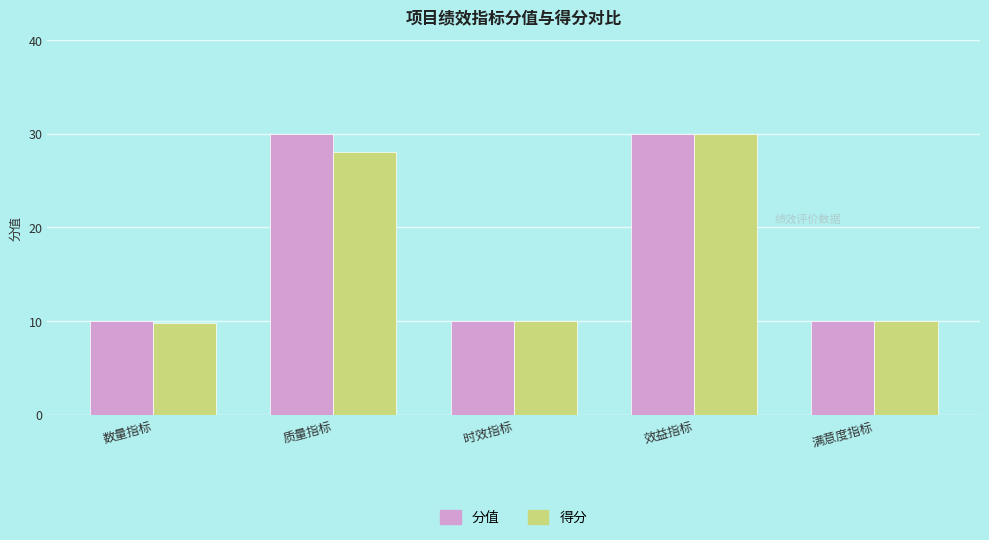

What is the spread (max minus min) of values at 质量指标?

2.0